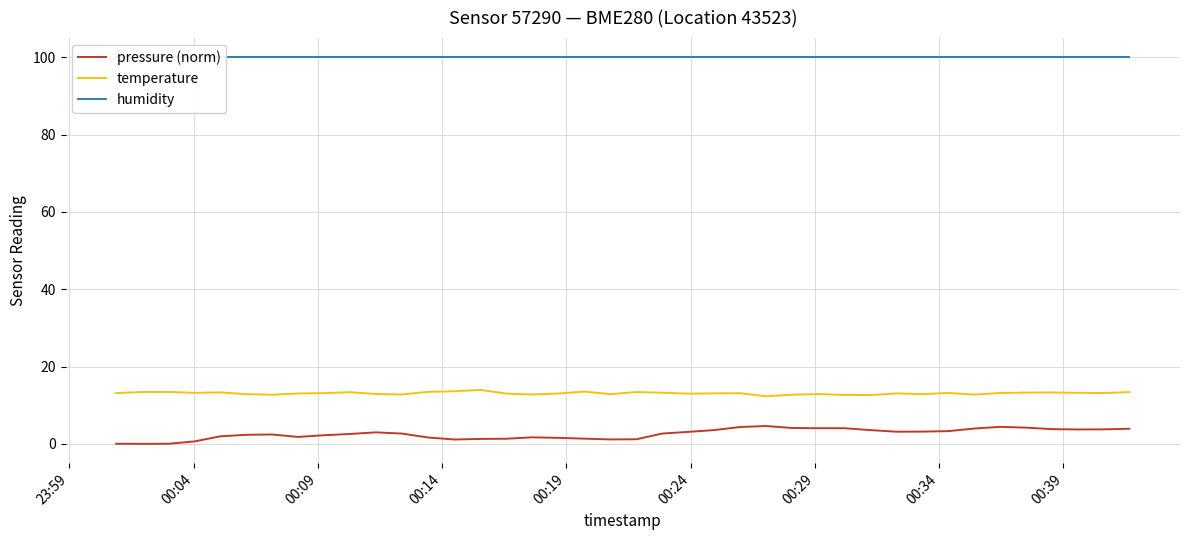

What is the maximum value for pressure (norm)?

4.6